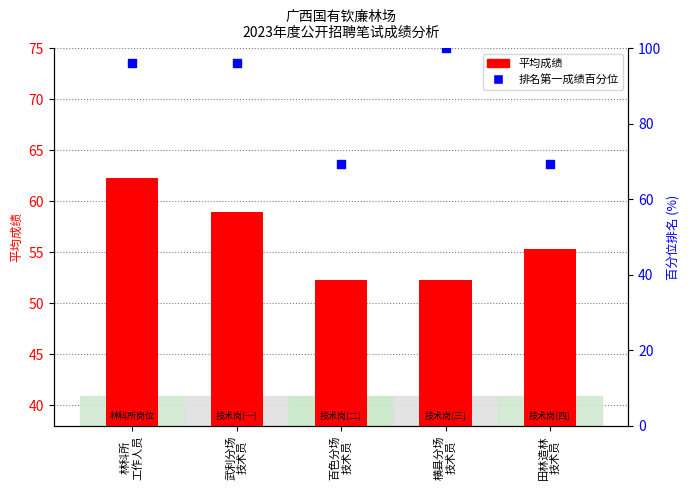

Which series has the widest spread of Y values?

排名第一成绩百分位